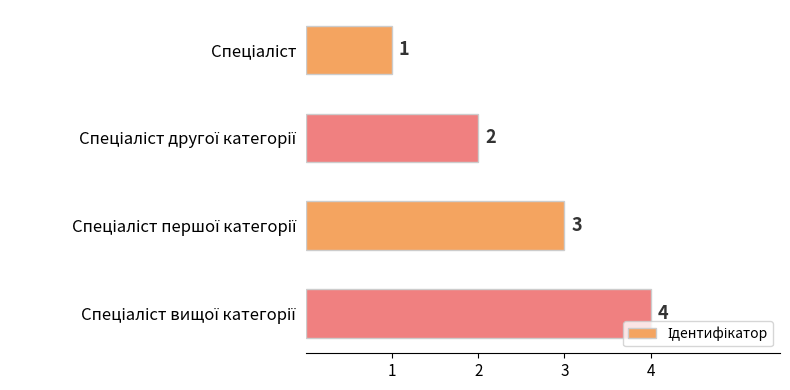

What is the value of the 2nd bar from the top?

2